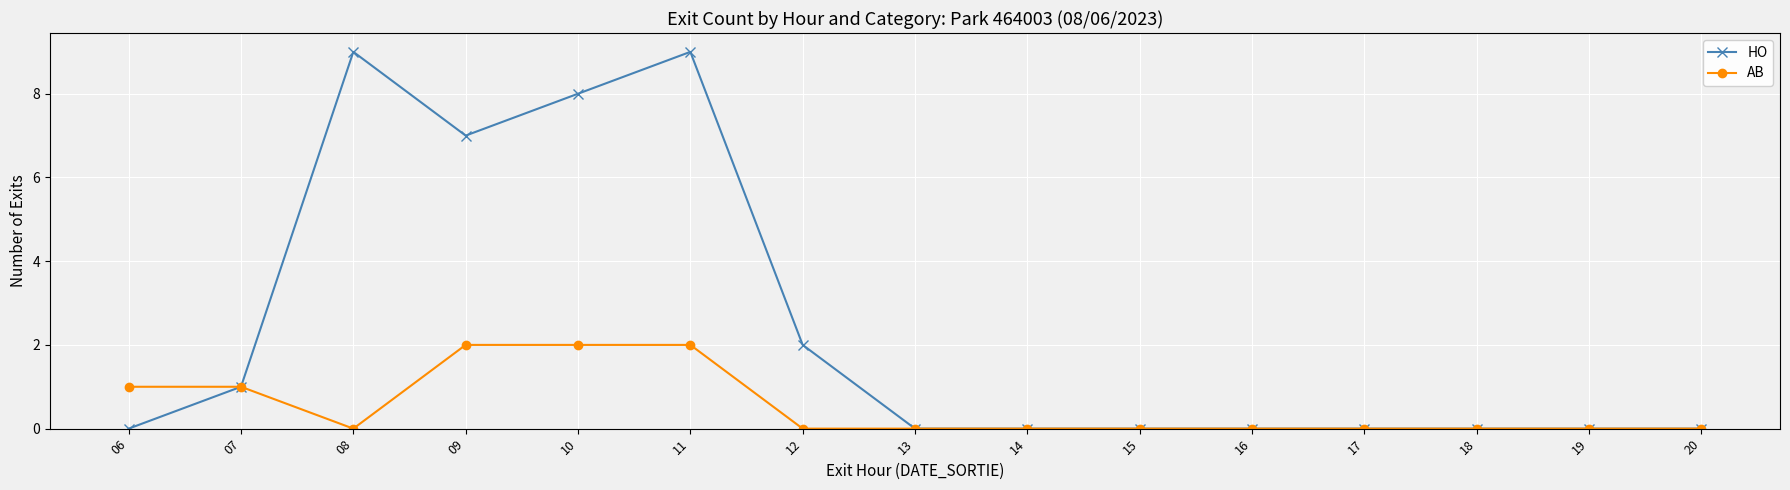

True or false: HO has a value of 6 at 16.

False